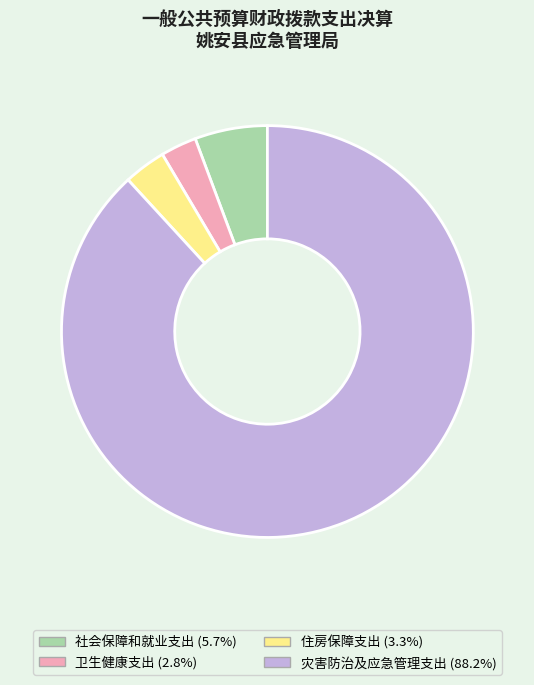

Is it true that 社会保障和就业支出 is 1% of the pie?

False